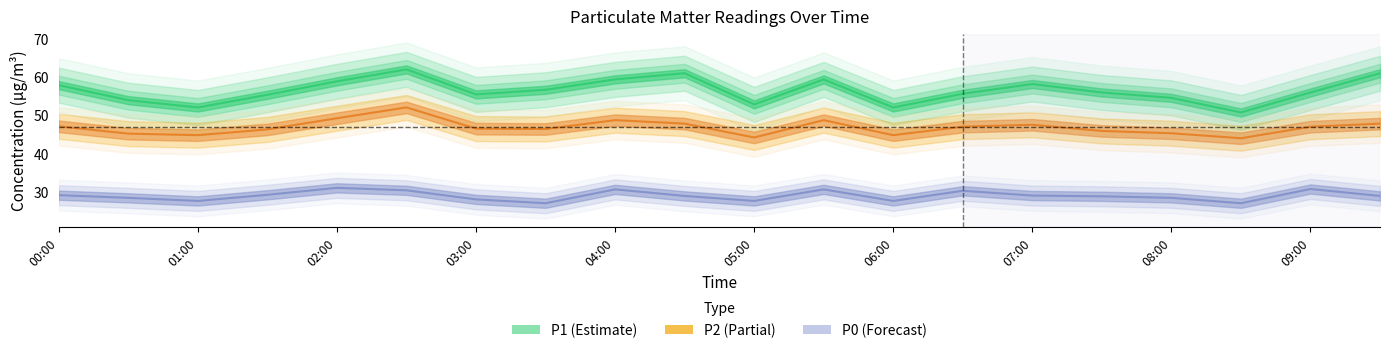

Between 05:30 and 08:30, which series saw the biggest shift?

P1